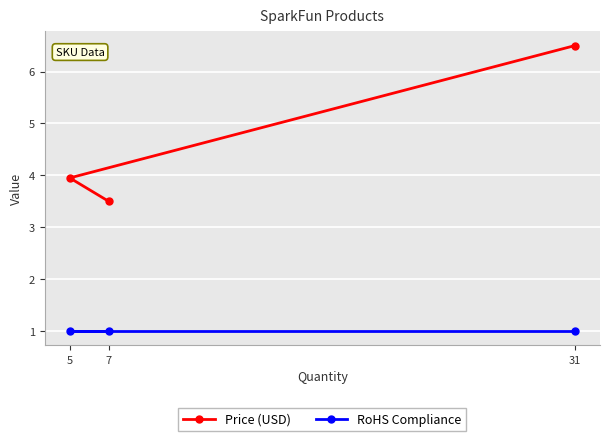

Is this an area chart (filled region under the line)?

No